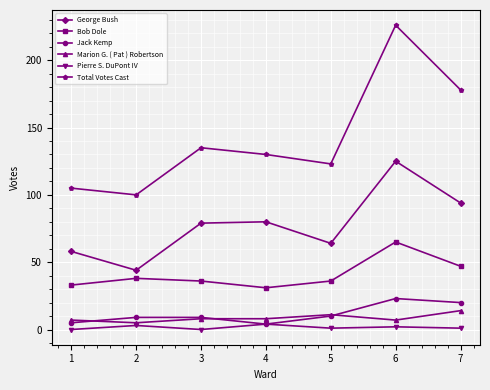

What are all the series names shown in the legend?

George Bush, Bob Dole, Jack Kemp, Marion G. ( Pat ) Robertson, Pierre S. DuPont IV, Total Votes Cast